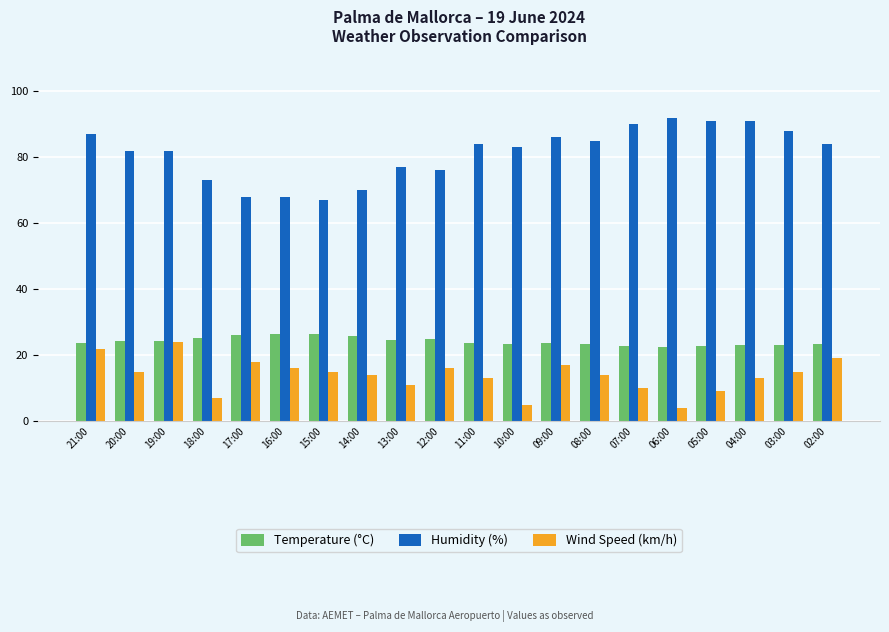

What is the sum of the Wind Speed (km/h) values at 04:00 and 13:00?

24.0